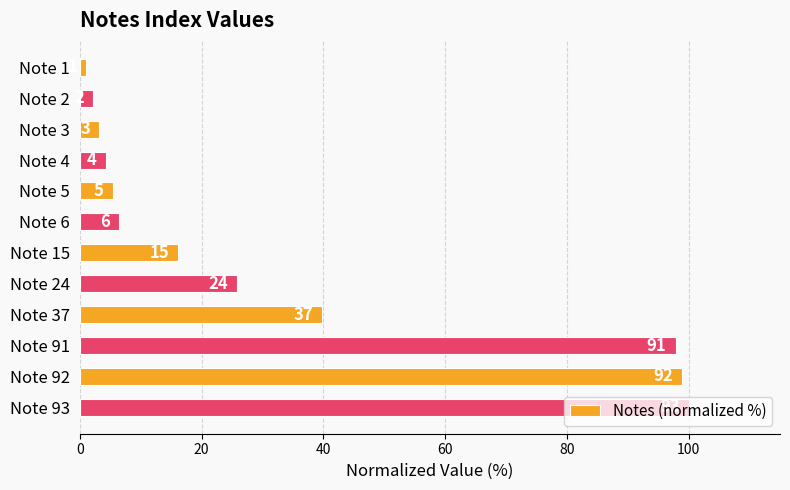

Are the bars horizontal?

Yes